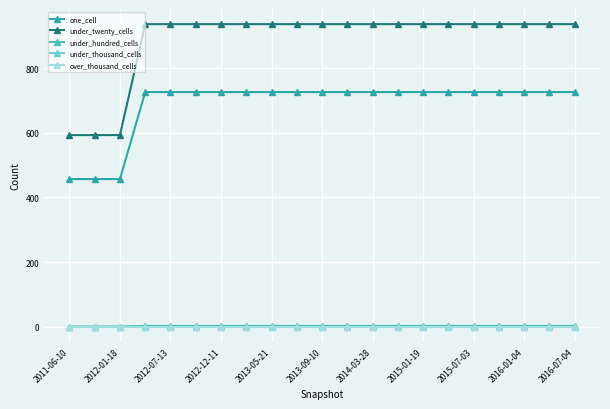

What is the difference between the maximum and minimum values in the under_hundred_cells series?

2